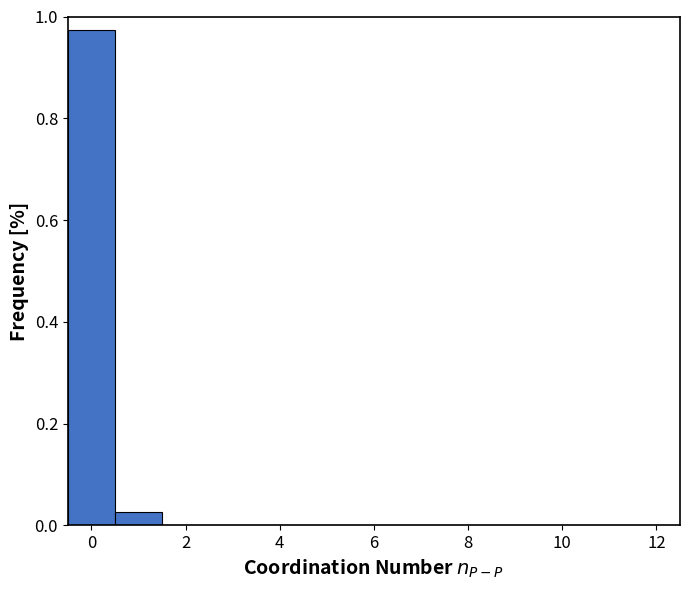

Reading left to right, transcribe this chart: for each bar, give the range it covers on the x-axis and its height. Neither the bar edges nor the heights are printed on the chart, so give them approximately, as read against the axes.

-0.5 to 0.5: 0.98
0.5 to 1.5: 0.02
1.5 to 2.5: 0
2.5 to 3.5: 0
3.5 to 4.5: 0
4.5 to 5.5: 0
5.5 to 6.5: 0
6.5 to 7.5: 0
7.5 to 8.5: 0
8.5 to 9.5: 0
9.5 to 10.5: 0
10.5 to 11.5: 0
11.5 to 12.5: 0